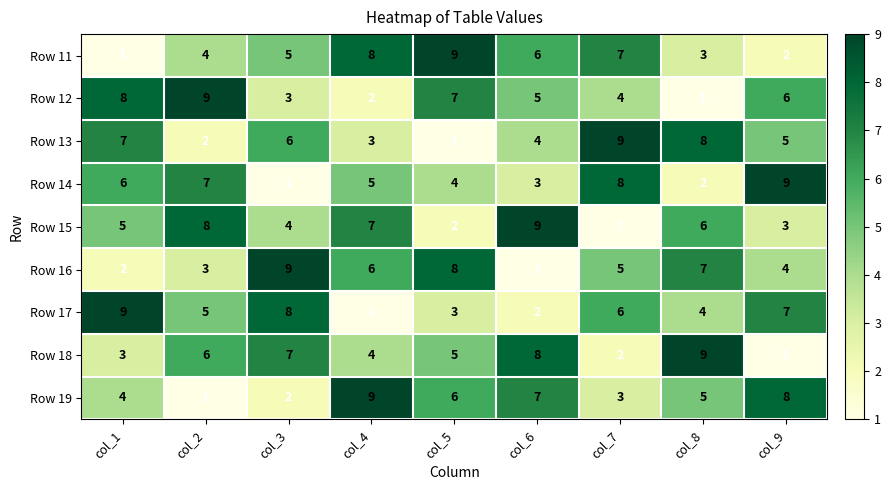

Is it true that Row 11 equals 2 at col_7?

False